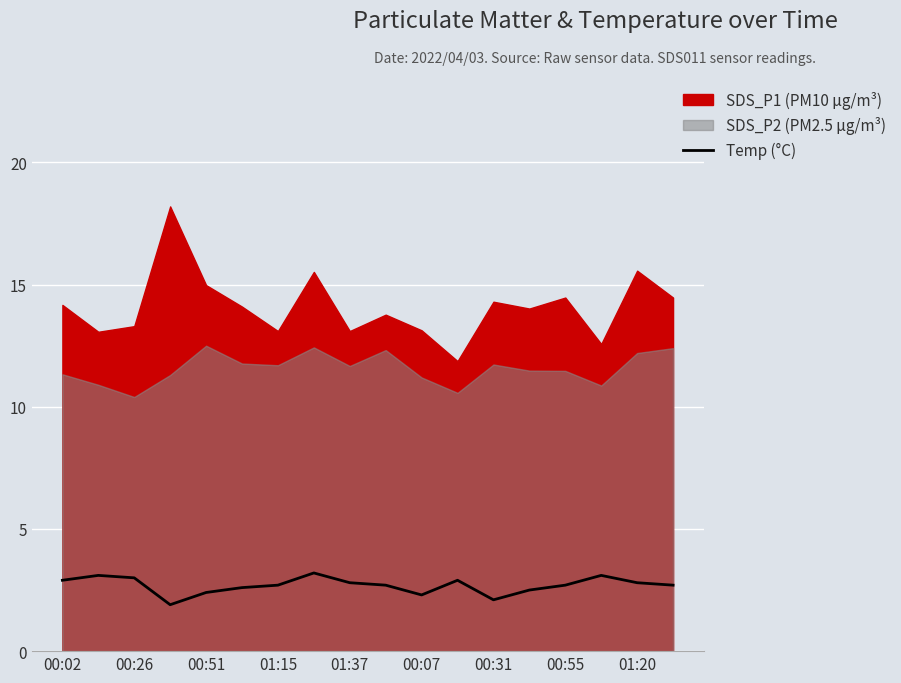

What is the change in value from 00:51 to 9?

-0.3